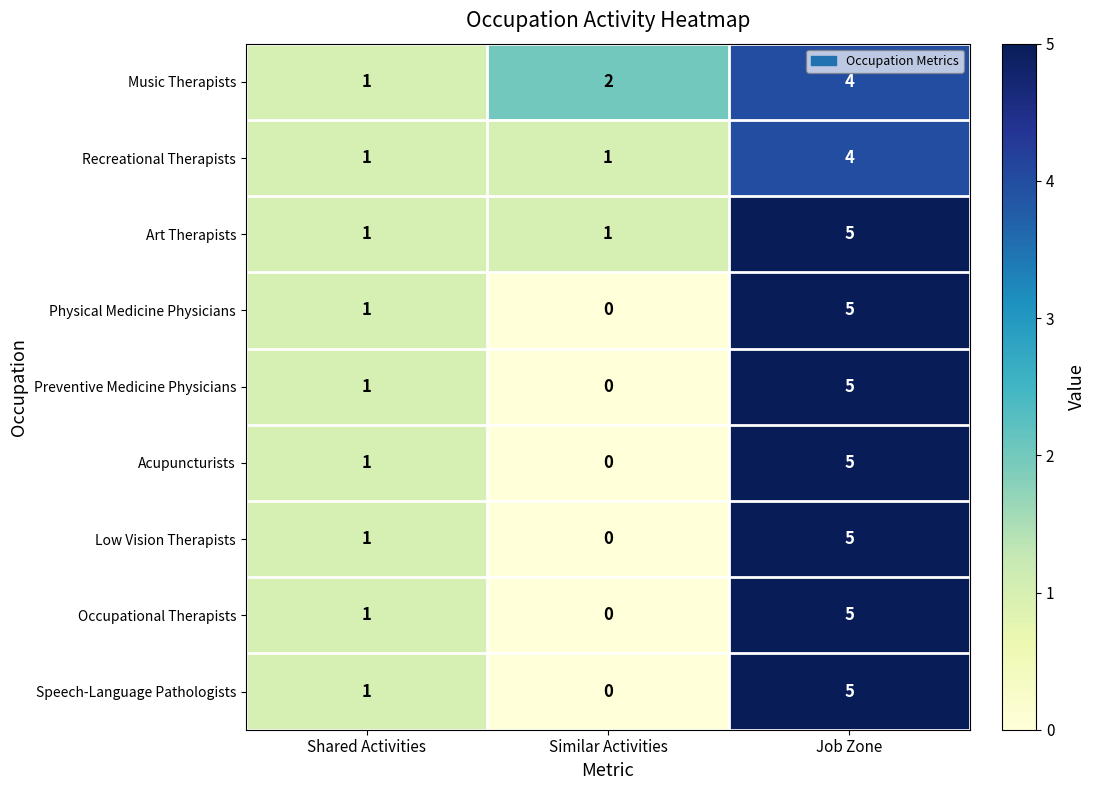

At which label is Acupuncturists closest to 2?

Shared Activities